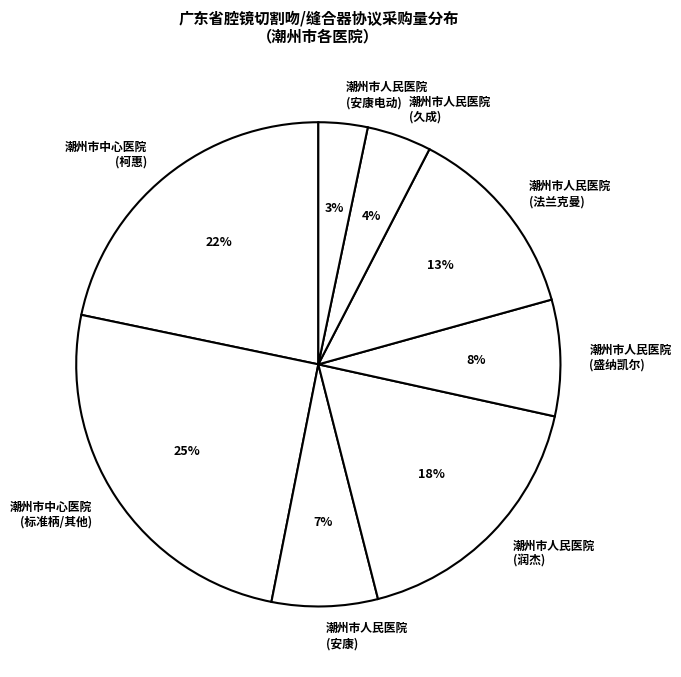

Is the sum of 潮州市人民医院 (润杰) and 潮州市中心医院 (标准柄/其他) greater than half?

No